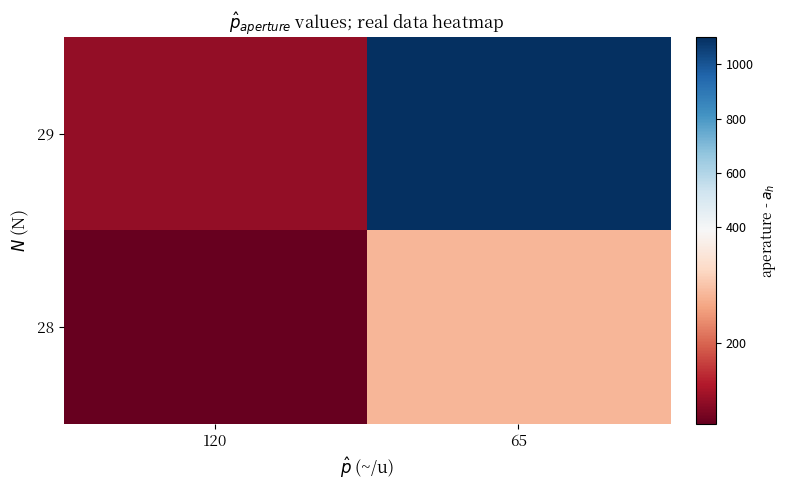

Reading left to right, what are all the values shown in this chart?

29: 120=105	65=1100
28: 120=65	65=280